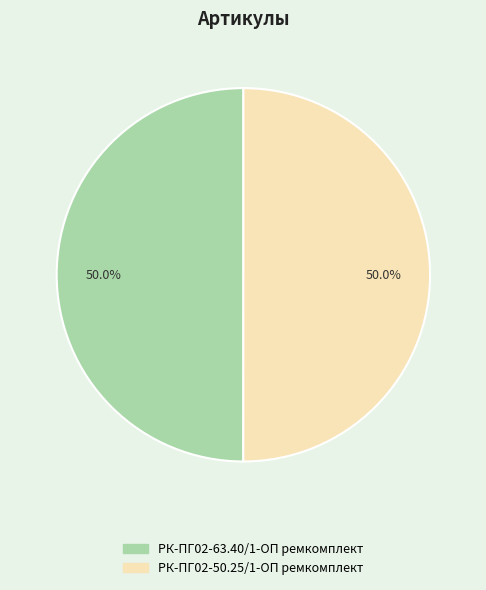

What is the ratio of the value at РК-ПГ02-50.25/1-ОП ремкомплект to the value at РК-ПГ02-63.40/1-ОП ремкомплект?

1.0